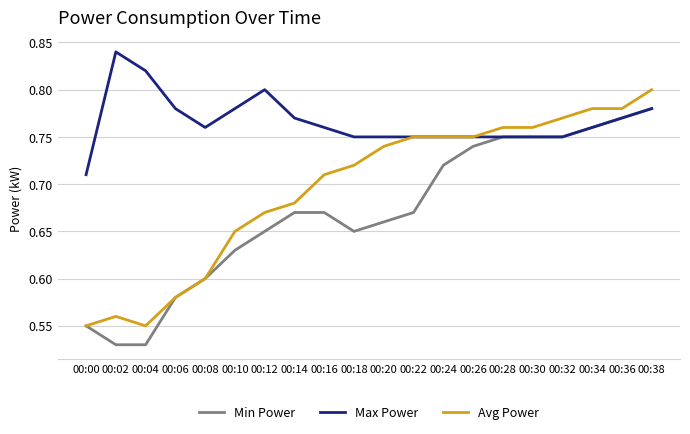

Which series changed the most between 00:06 and 00:38?

Avg Power